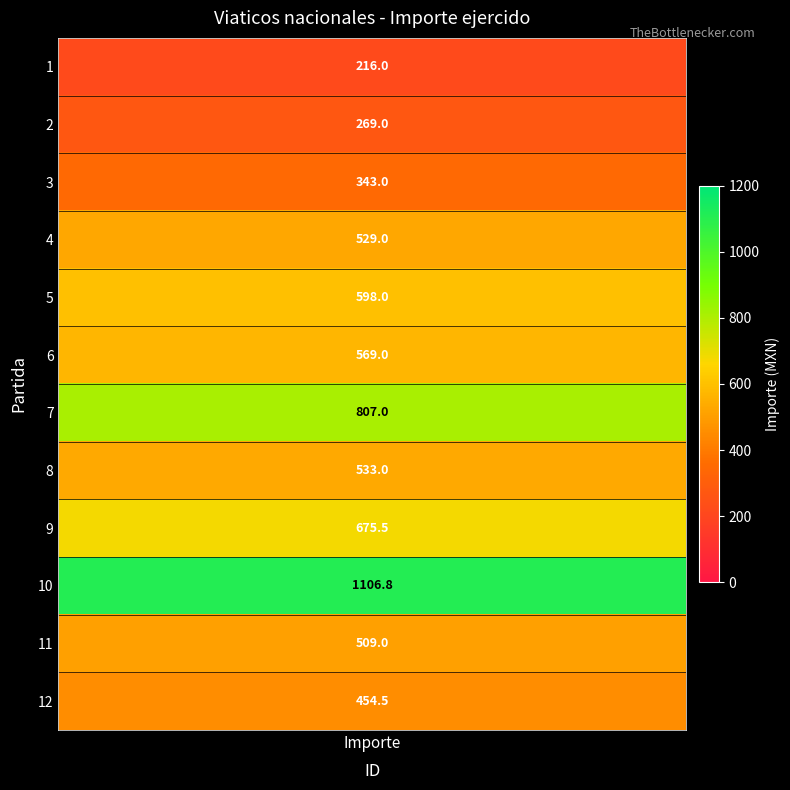

Reading left to right, what are all the values shown in this chart?

1=216.0	2=269.0	3=343.0	4=529.0	5=598.0	6=569.0	7=807.0	8=533.0	9=675.5	10=1106.8	11=509.0	12=454.5